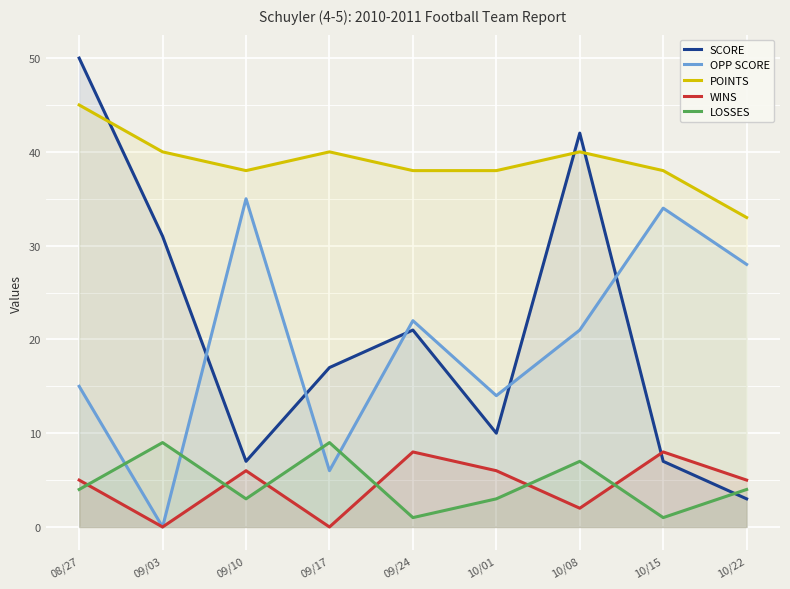

Reading right to left, what are all the values shown in this chart?

SCORE: 3	7	42	10	21	17	7	31	50
OPP SCORE: 28	34	21	14	22	6	35	0	15
POINTS: 33	38	40	38	38	40	38	40	45
WINS: 5	8	2	6	8	0	6	0	5
LOSSES: 4	1	7	3	1	9	3	9	4